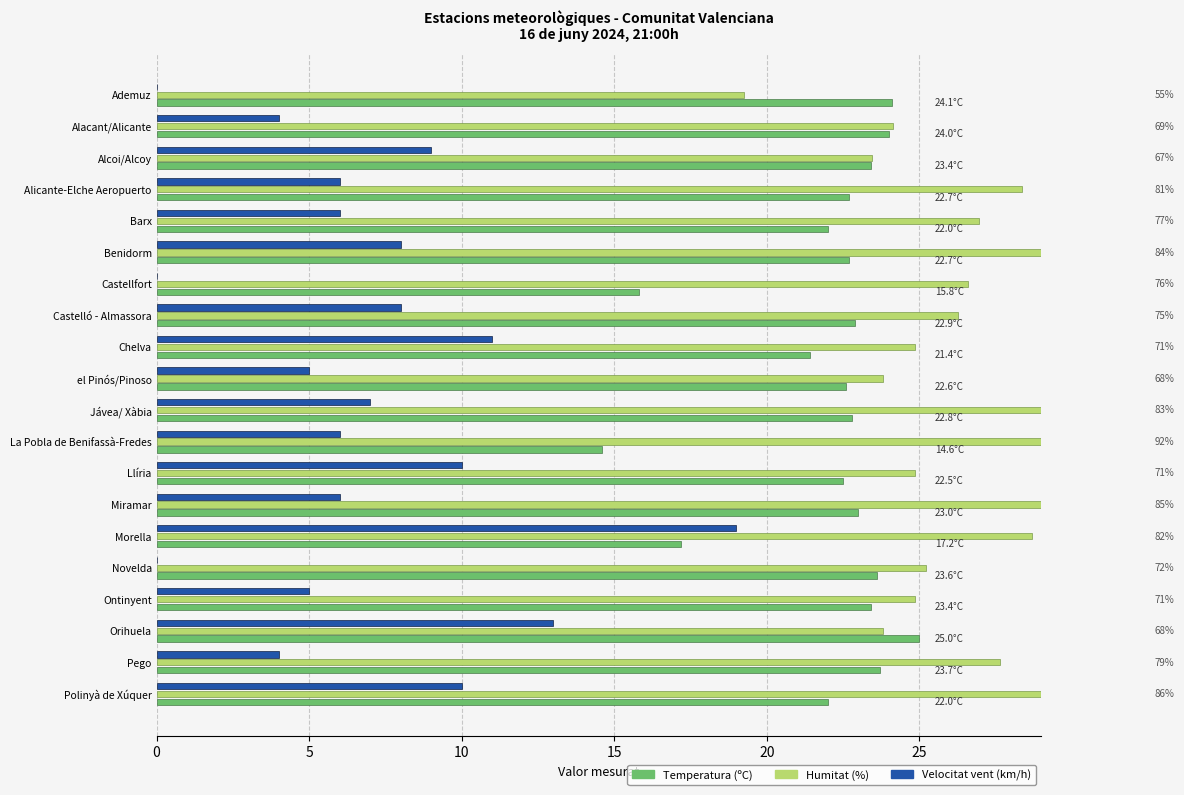

What is the total value across all series at Ontinyent?

53.2